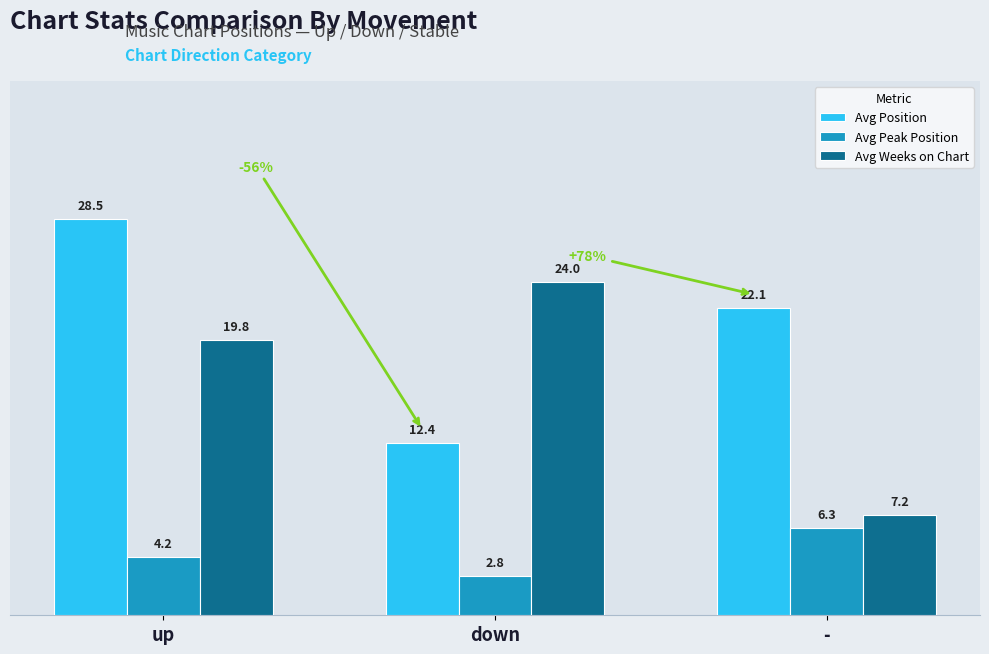

How many groups of bars are there?

3